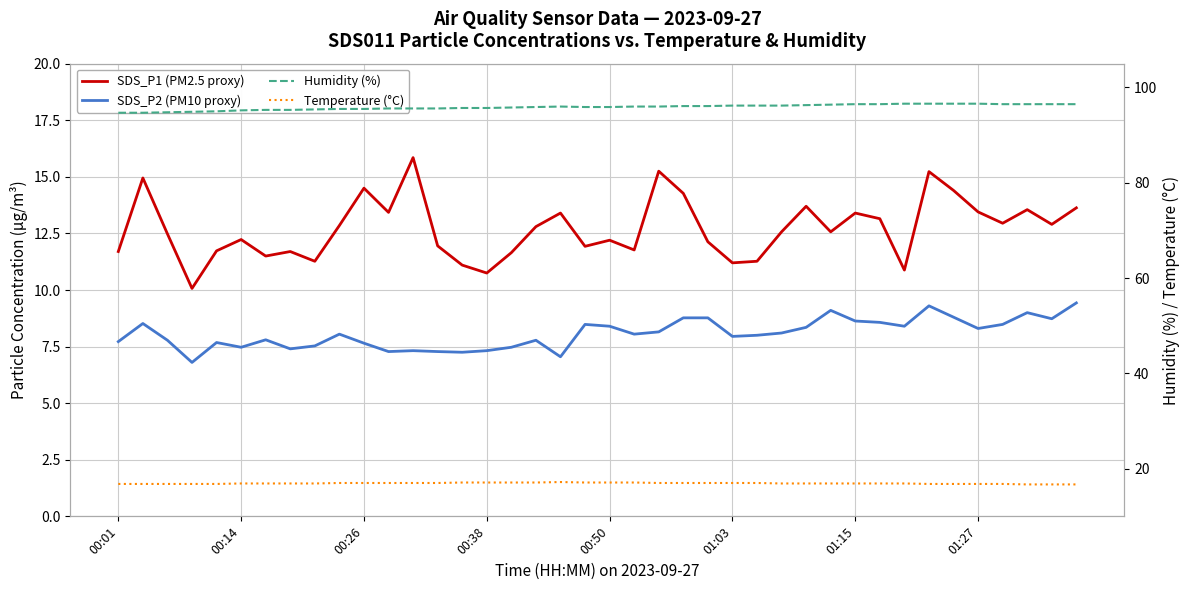

Is it true that SDS_P1 (PM2.5 proxy) equals 22.6 at 01:27?

False